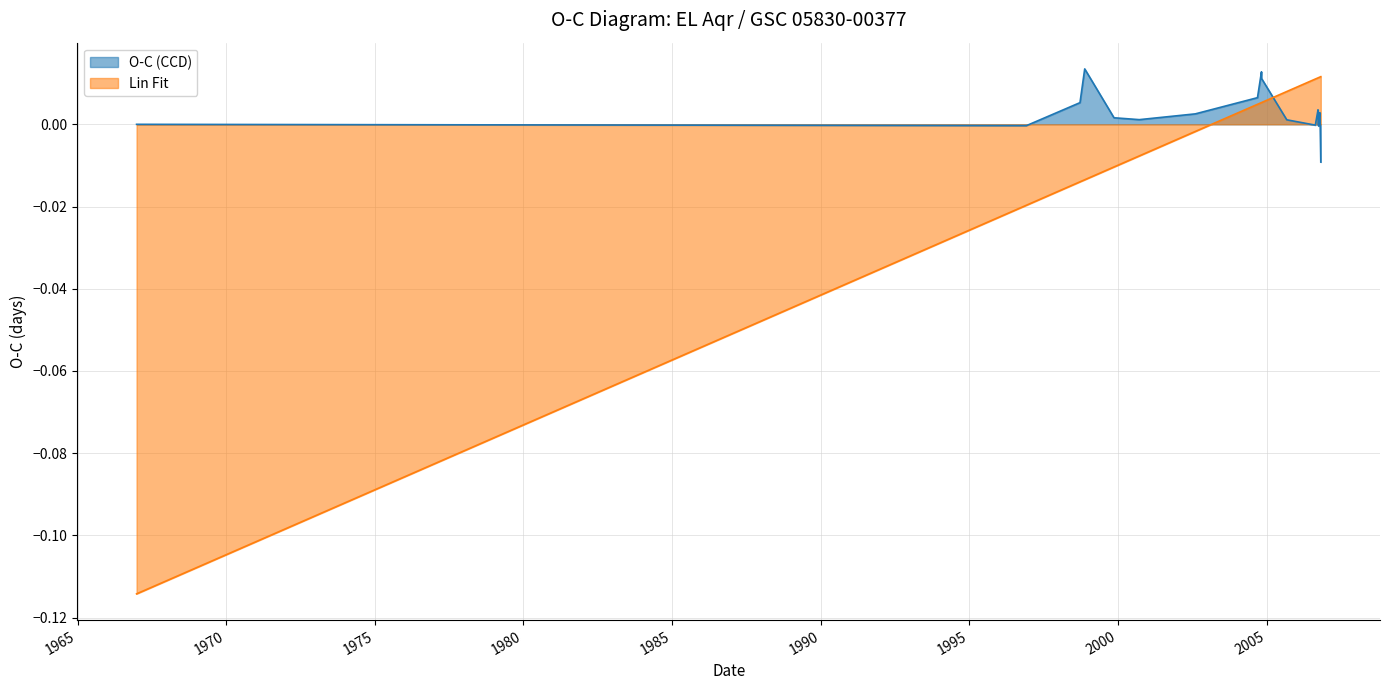

What are all the series names shown in the legend?

O-C (CCD), Lin Fit